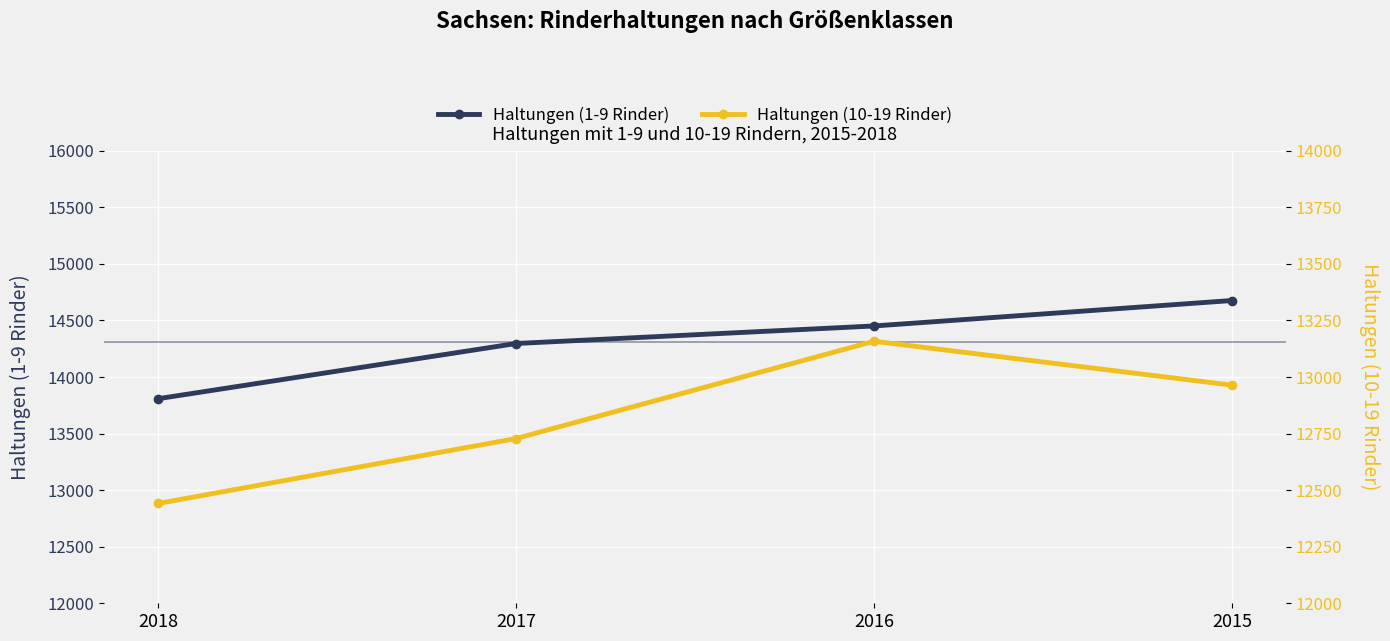

The Haltungen (1-9 Rinder) series shows 14296 at 2017. True or false?

True